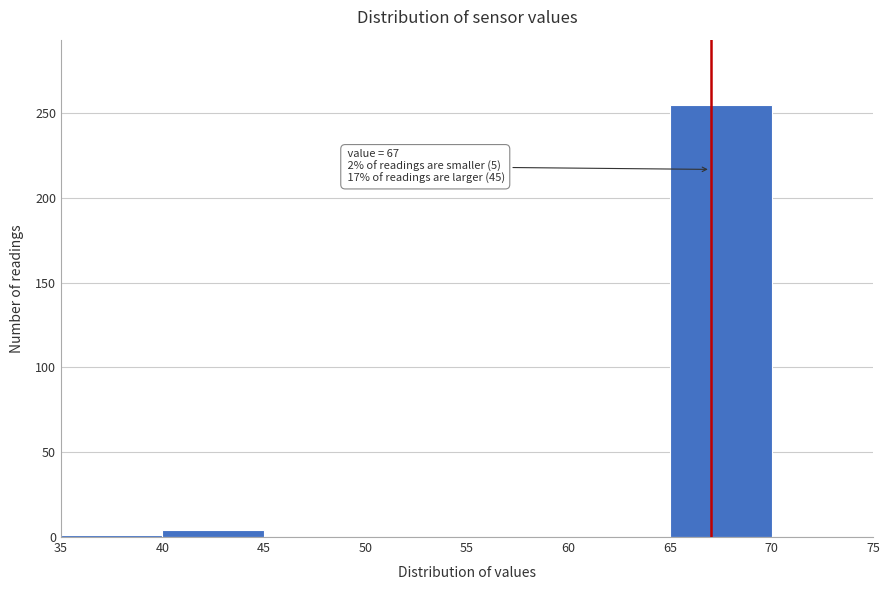

Over which range of the x-axis is the bar tallest?

65 to 70